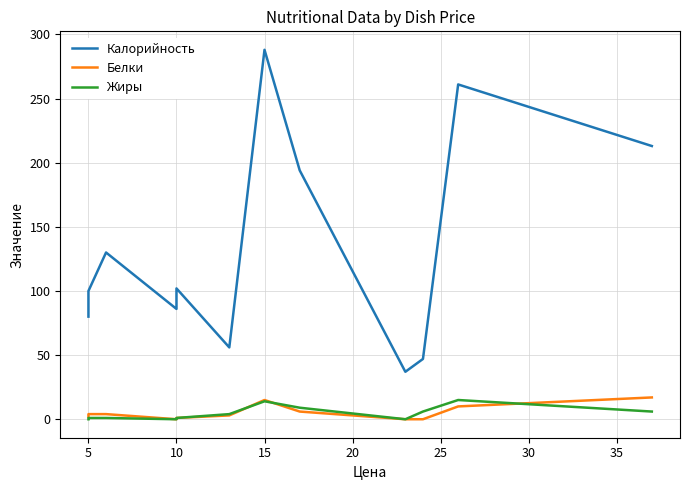

Is the value of Жиры at 10 greater than the value of Калорийность at 0?

No